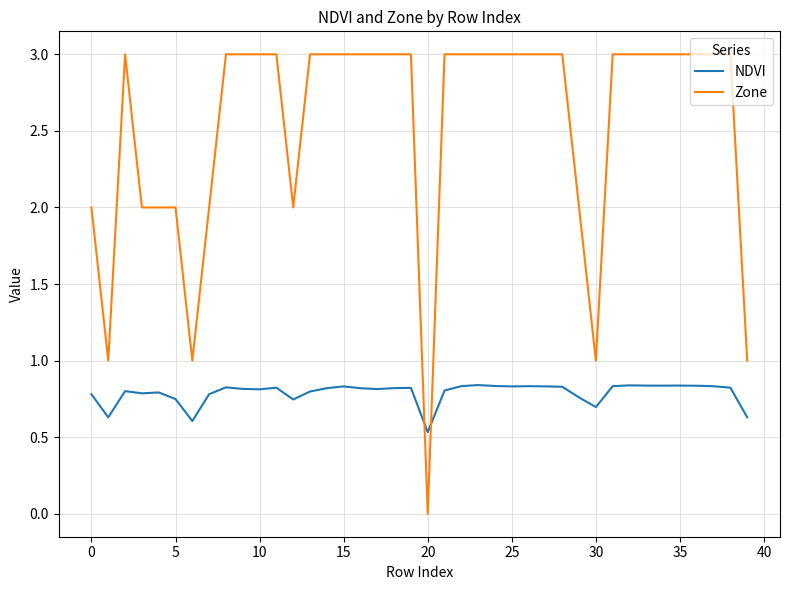

Which series has the largest total across all categories?

Zone